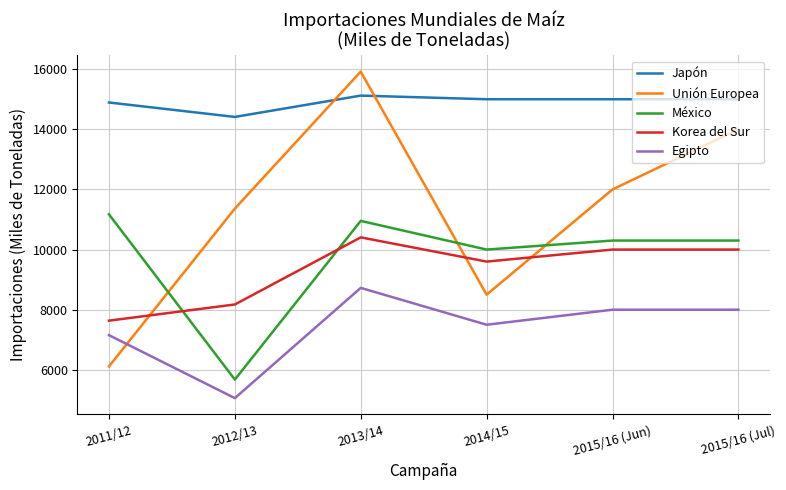

How many lines are shown in the chart?

5